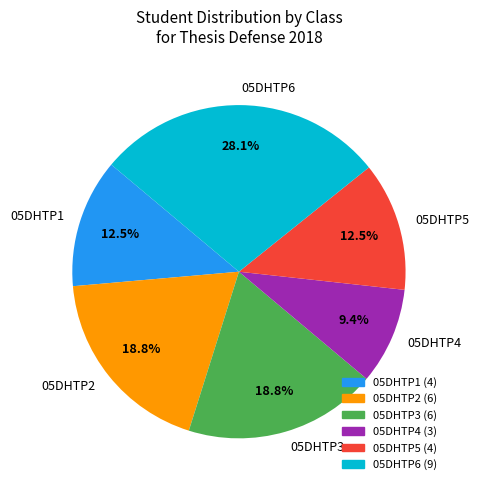

Is 05DHTP5 the majority of the pie?

No